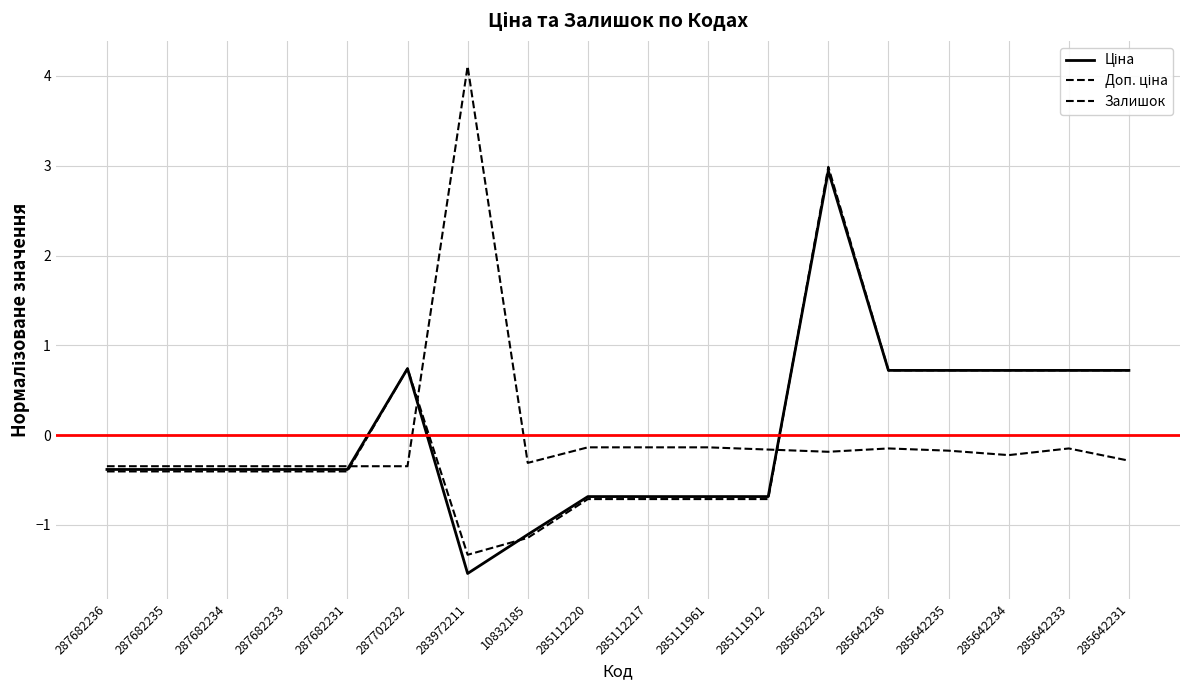

Is this an area chart (filled region under the line)?

No